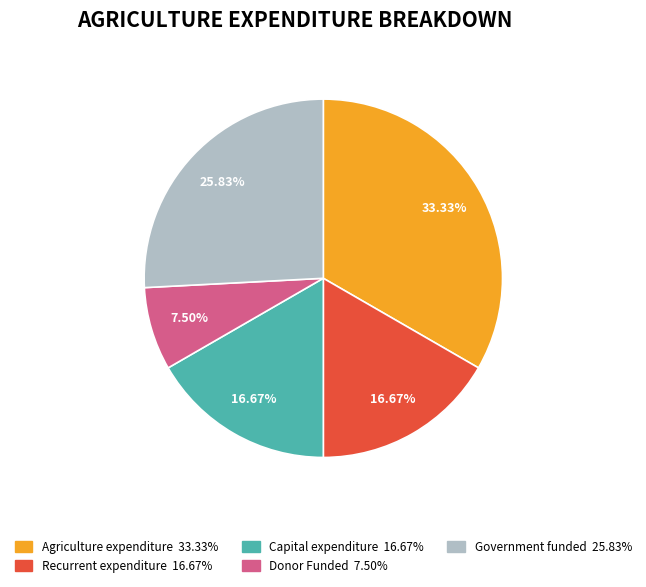

To the nearest percent, what percentage of the pie is Donor Funded?

8%